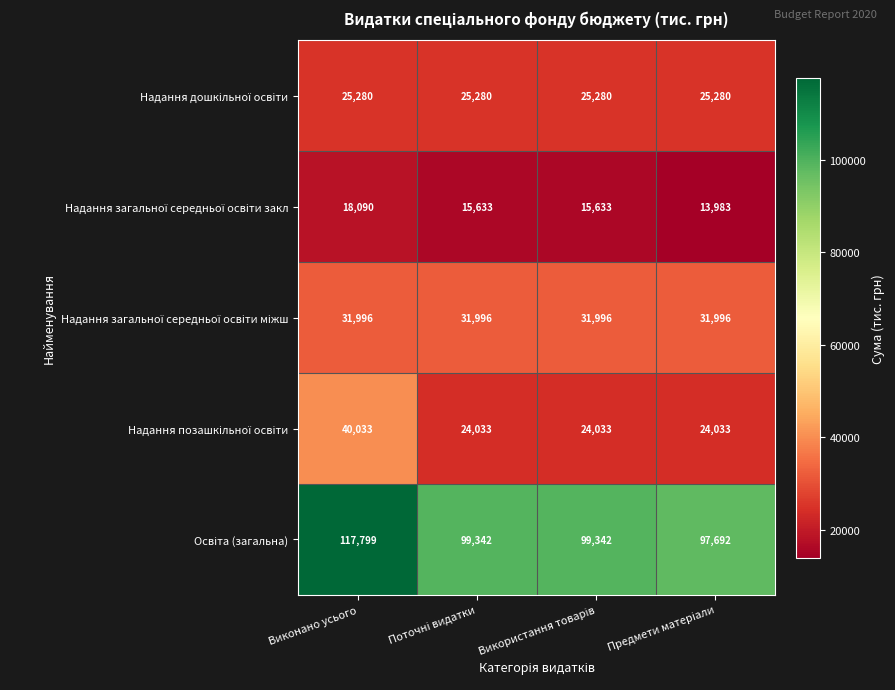

At which category is the sum across all series the highest?

Виконано усього